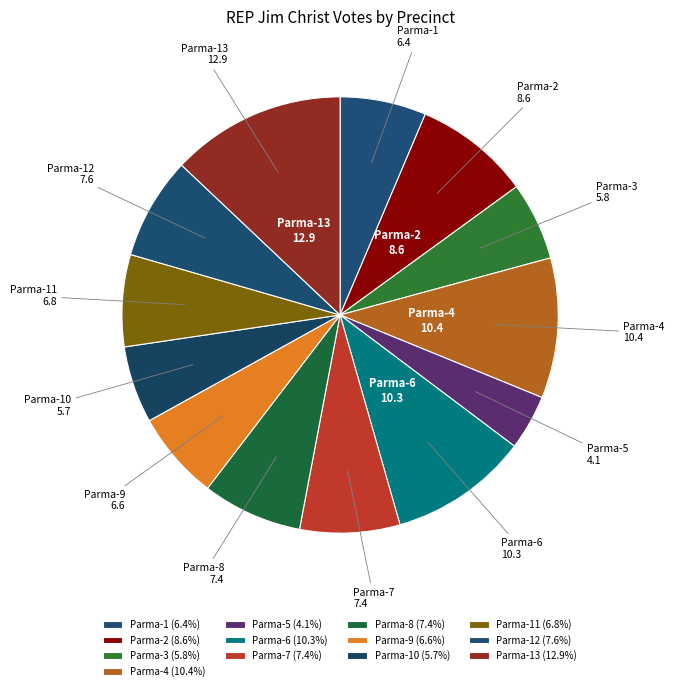

Combined, do Parma-5 and Parma-13 account for over 50%?

No